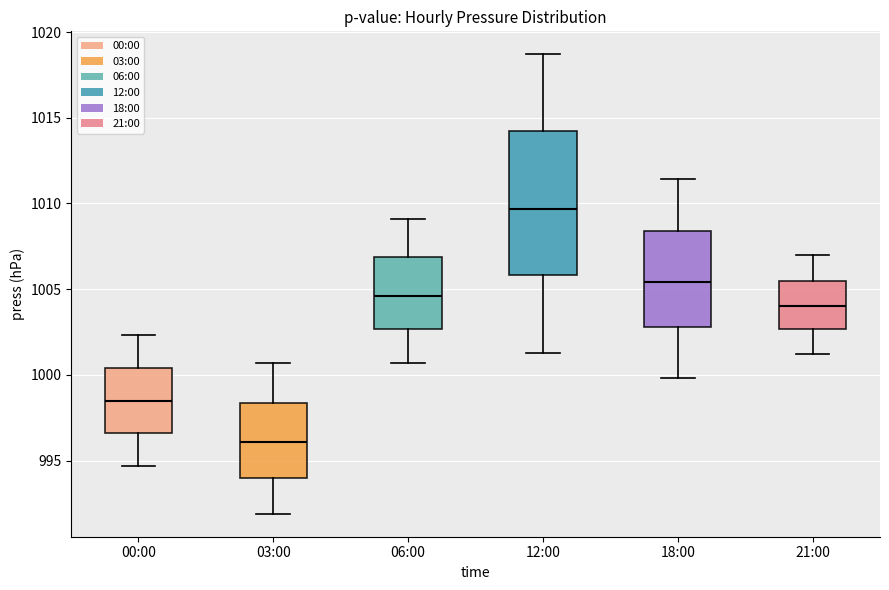

Which box has the highest median line?

12:00